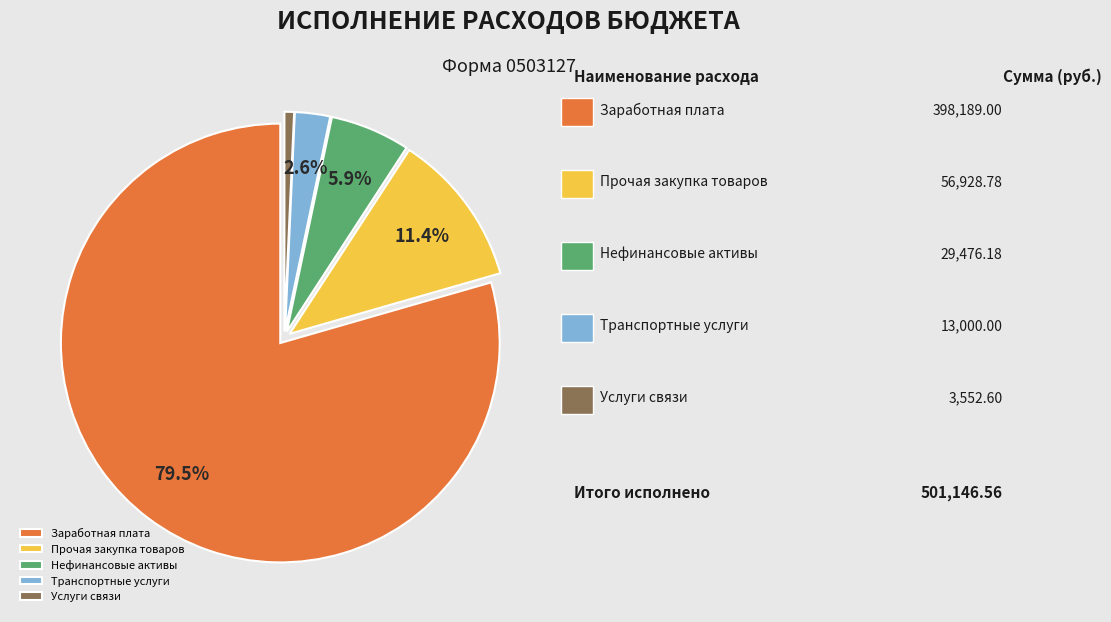

Rank the categories by value from lowest to highest.

Услуги связи, Транспортные услуги, Нефинансовые активы, Прочая закупка товаров, Заработная плата